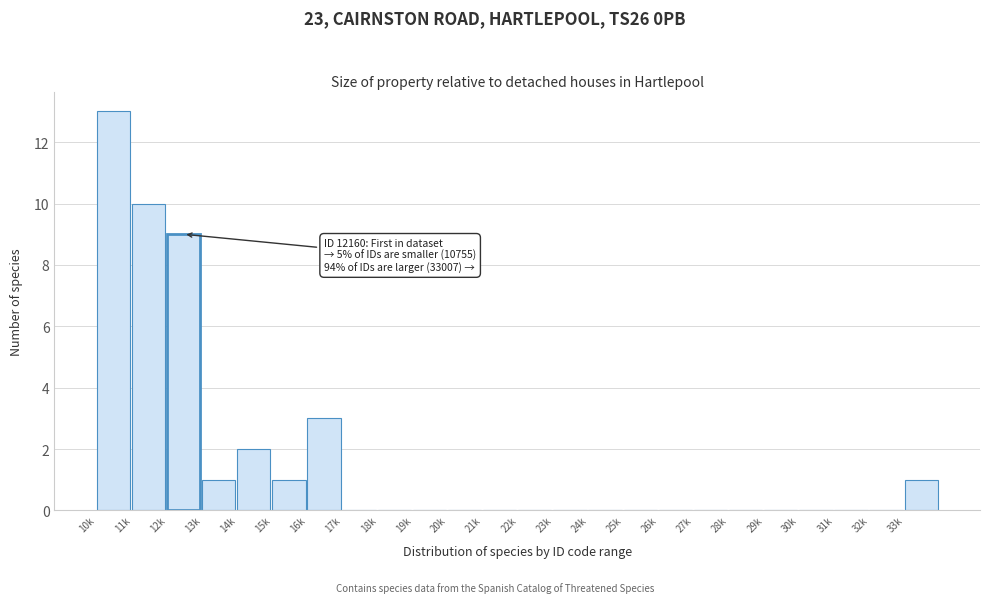

Reading left to right, list all the values displayed in this chart.

10k=13	11k=10	12k=9	13k=1	14k=2	15k=1	16k=3	17k=0	18k=0	19k=0	20k=0	21k=0	22k=0	23k=0	24k=0	25k=0	26k=0	27k=0	28k=0	29k=0	30k=0	31k=0	32k=0	33k=1